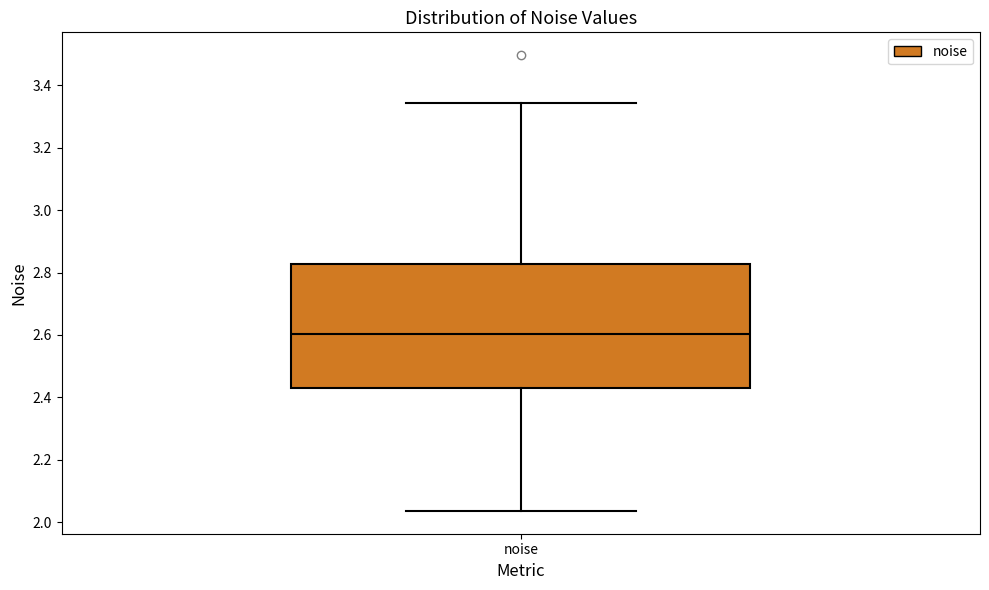

Where is the lower edge of the box for noise on the y-axis? The values are not printed on the chart, so give them approximately, as read against the axis.

2.44